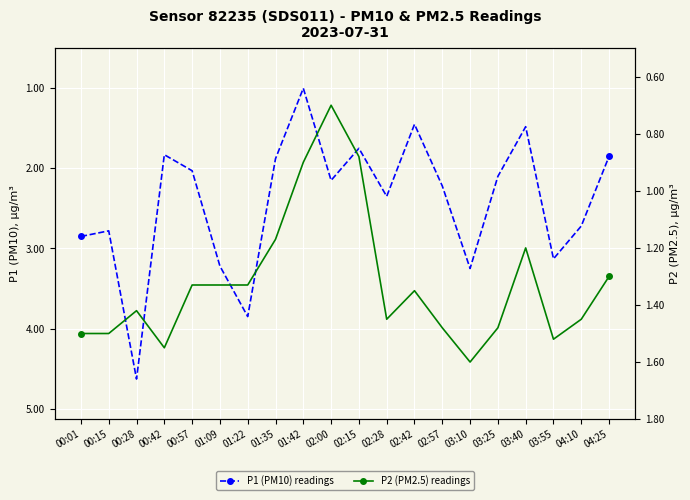

How many interior local peaks does the P1 (PM10) series have?

6